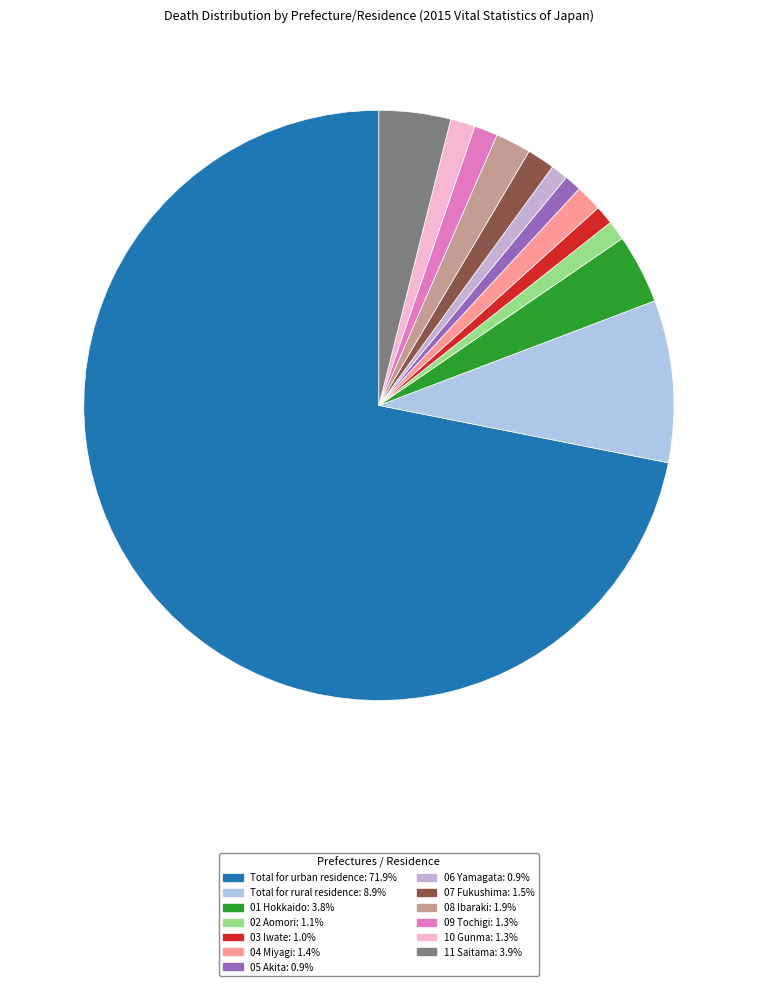

Rank the categories by value from lowest to highest.

05 Akita, 06 Yamagata, 03 Iwate, 02 Aomori, 09 Tochigi, 10 Gunma, 04 Miyagi, 07 Fukushima, 08 Ibaraki, 01 Hokkaido, 11 Saitama, Total for rural residence, Total for urban residence